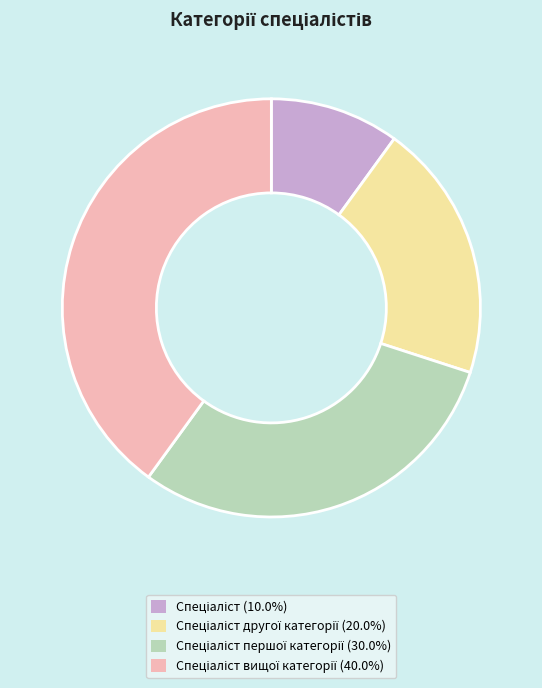

Is there a majority slice in this chart?

No